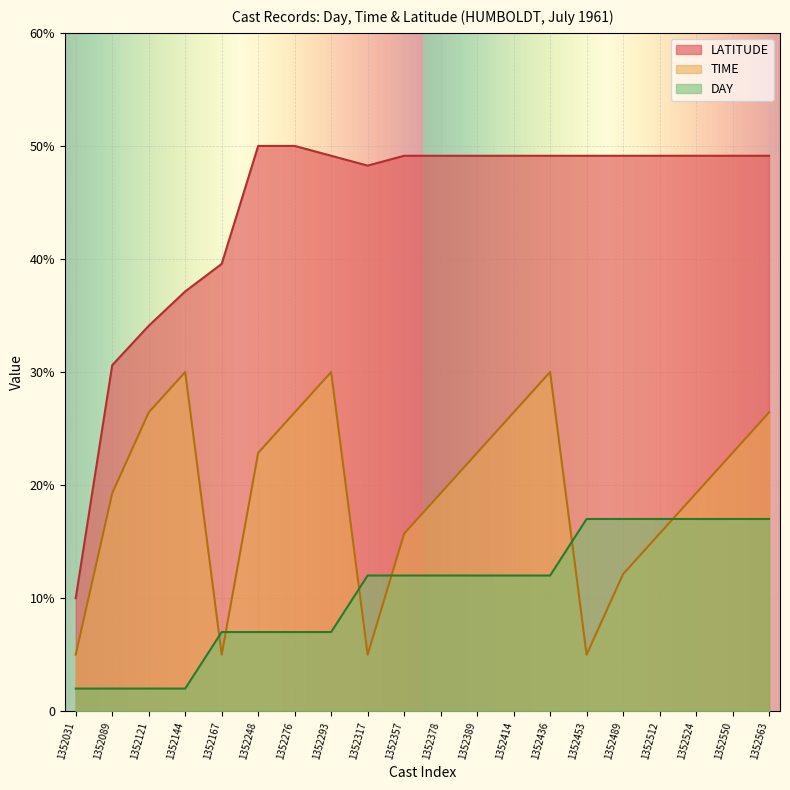

At which category is the sum across all series the highest?

1352563